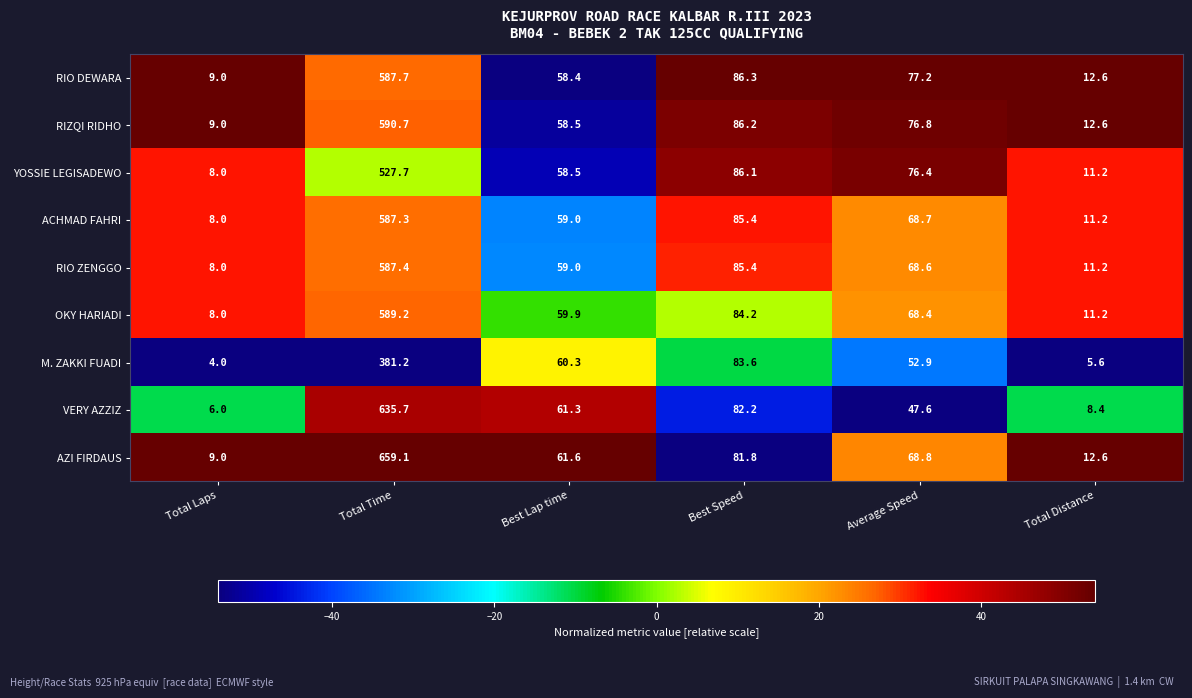

What is the difference between the maximum and minimum values in the VERY AZZIZ series?

629.7